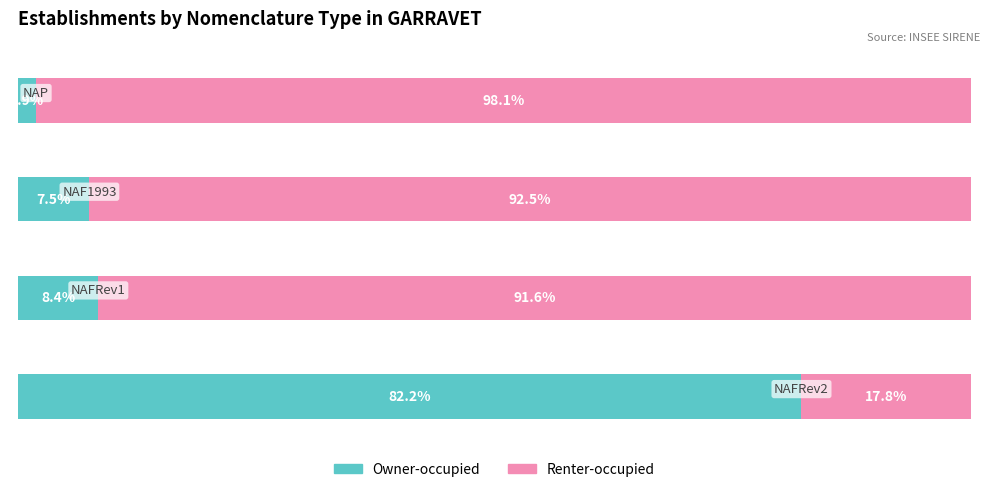

Which series has the largest total across all categories?

Renter-occupied